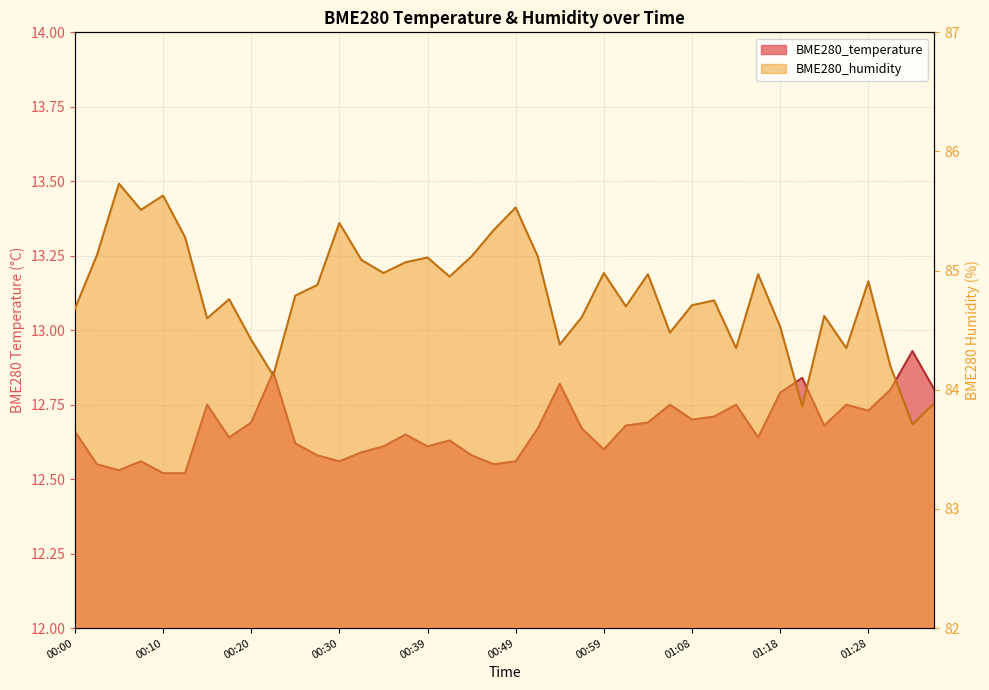

What is the sum of all BME280_temperature values?

506.8